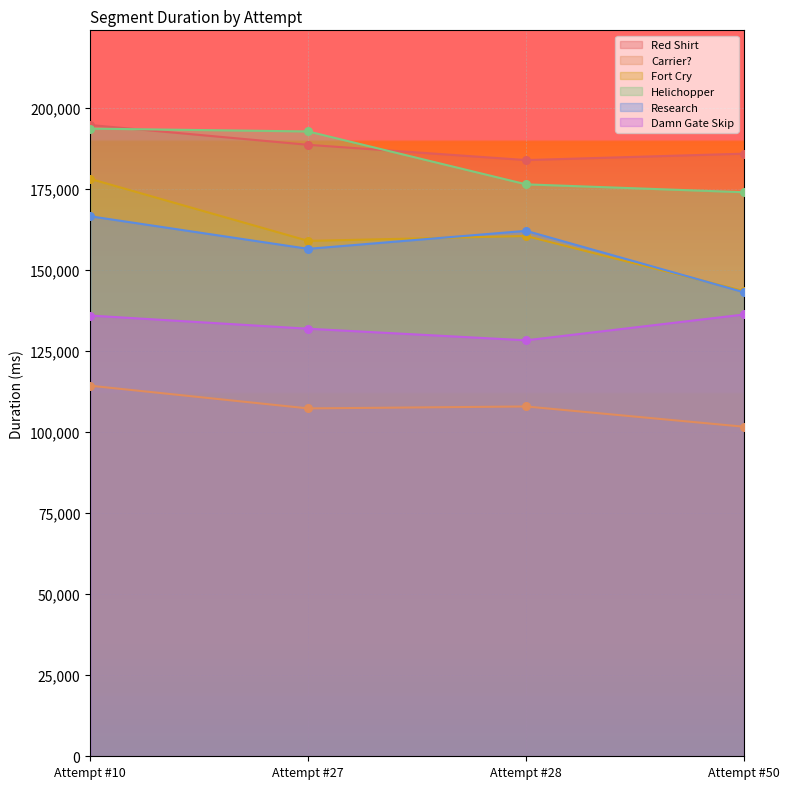

What is the total value across all series at Attempt #50?

884808